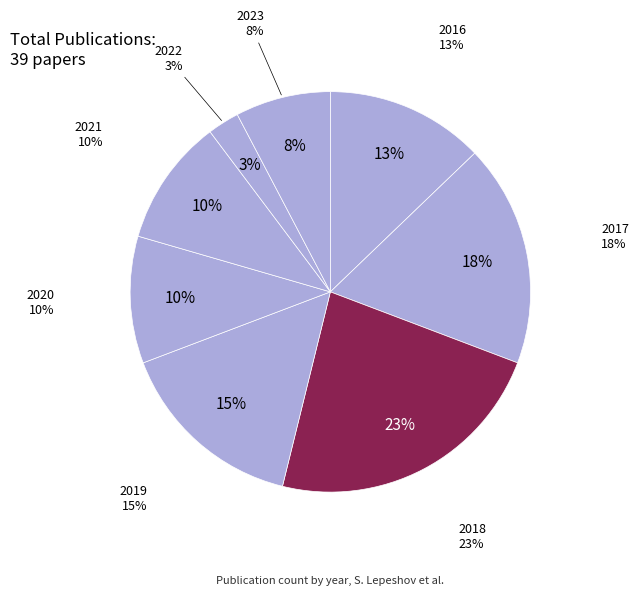

Does 2022 account for over 50% of the chart?

No